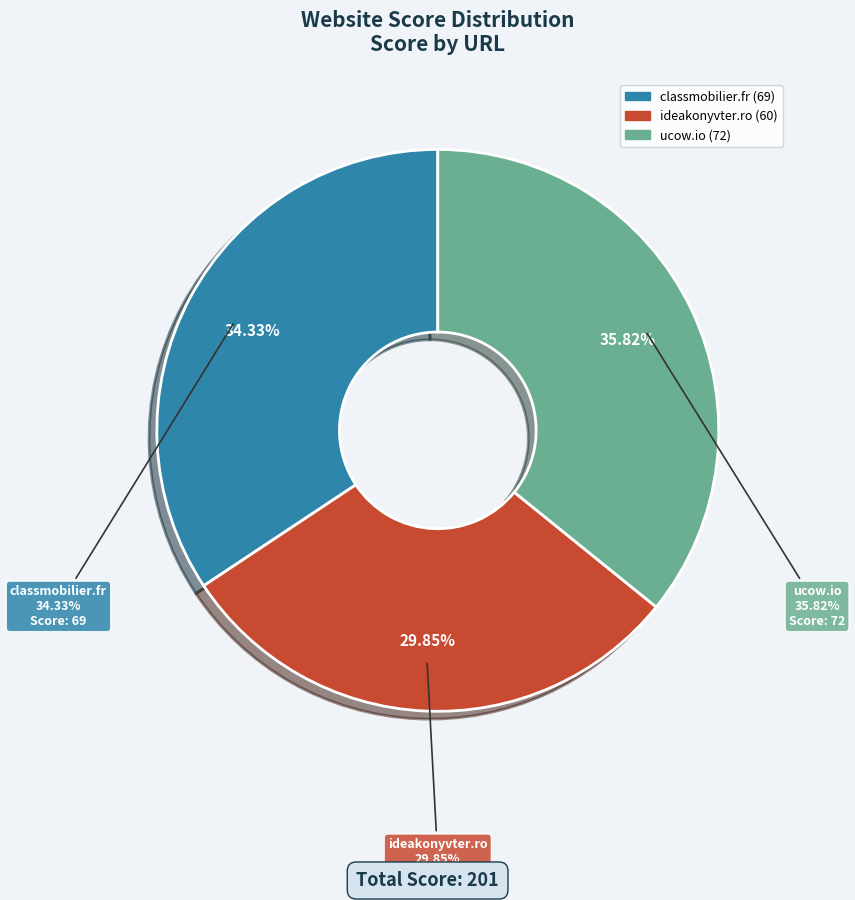

What percentage do ucow.io and ideakonyvter.ro together represent?

65.7%